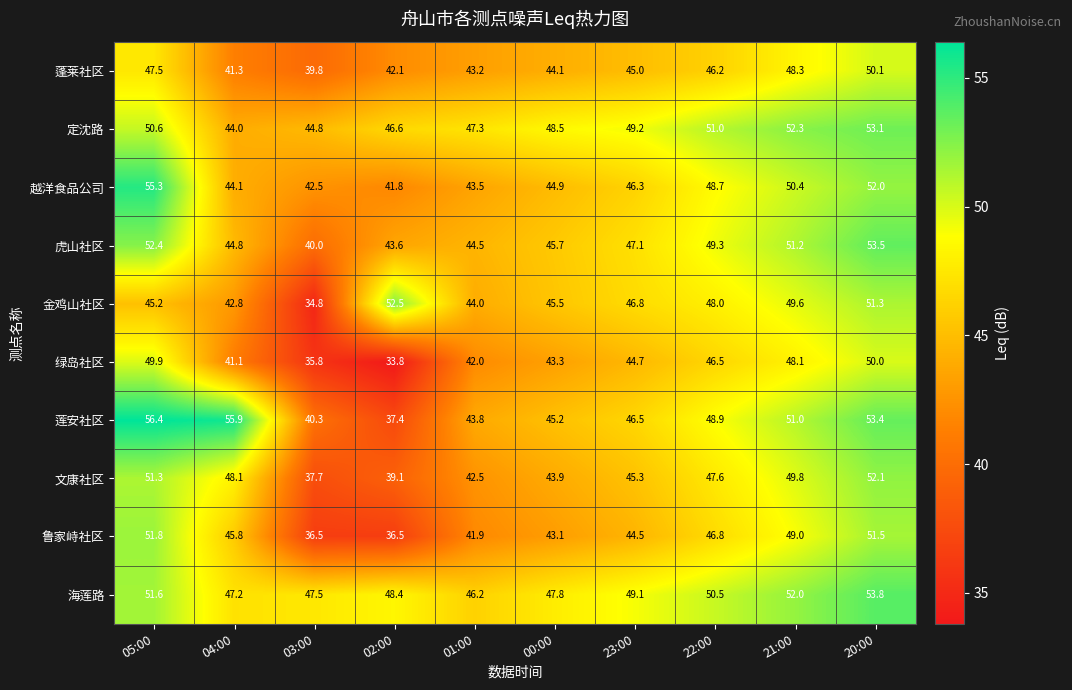

What is the minimum value shown in the chart?

33.8